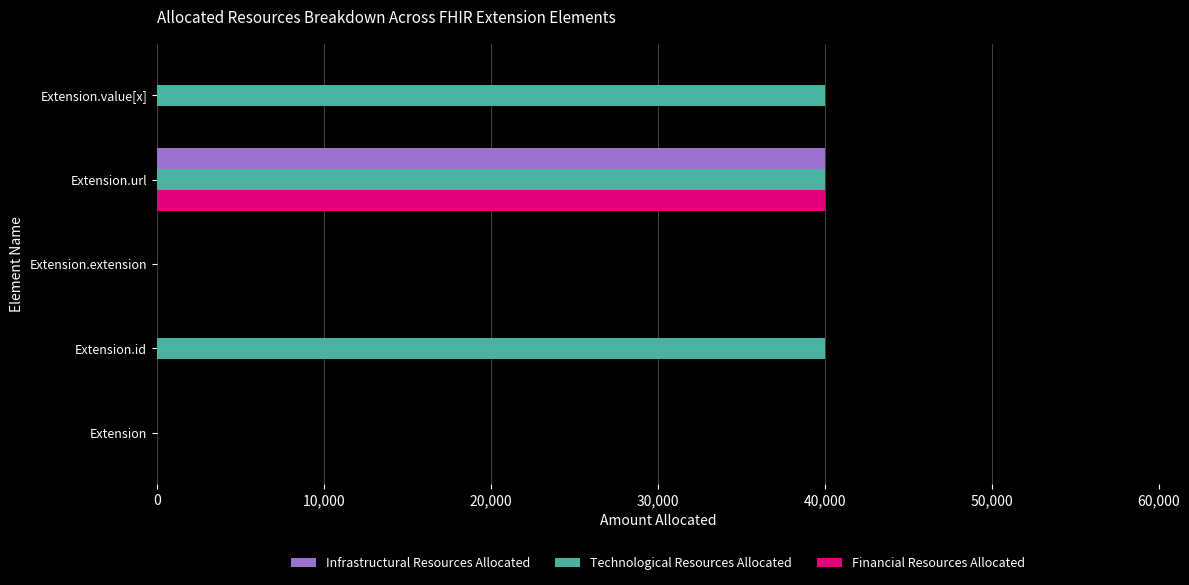

How many distinct data groups are displayed?

3